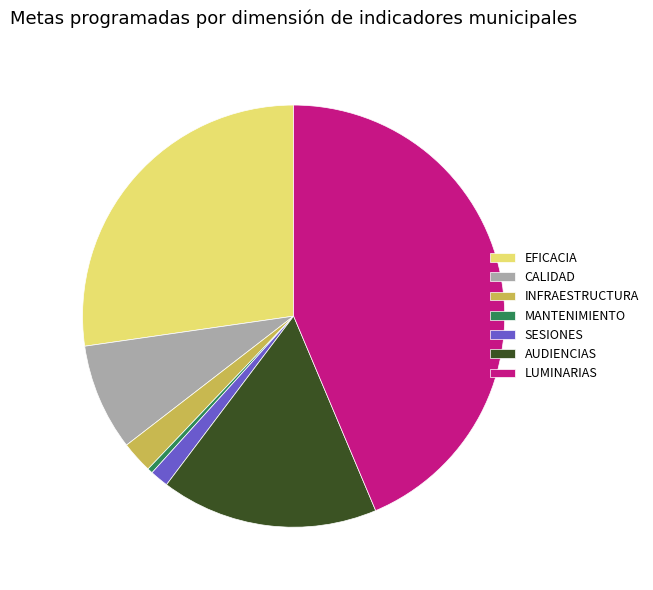

Is there a majority slice in this chart?

No